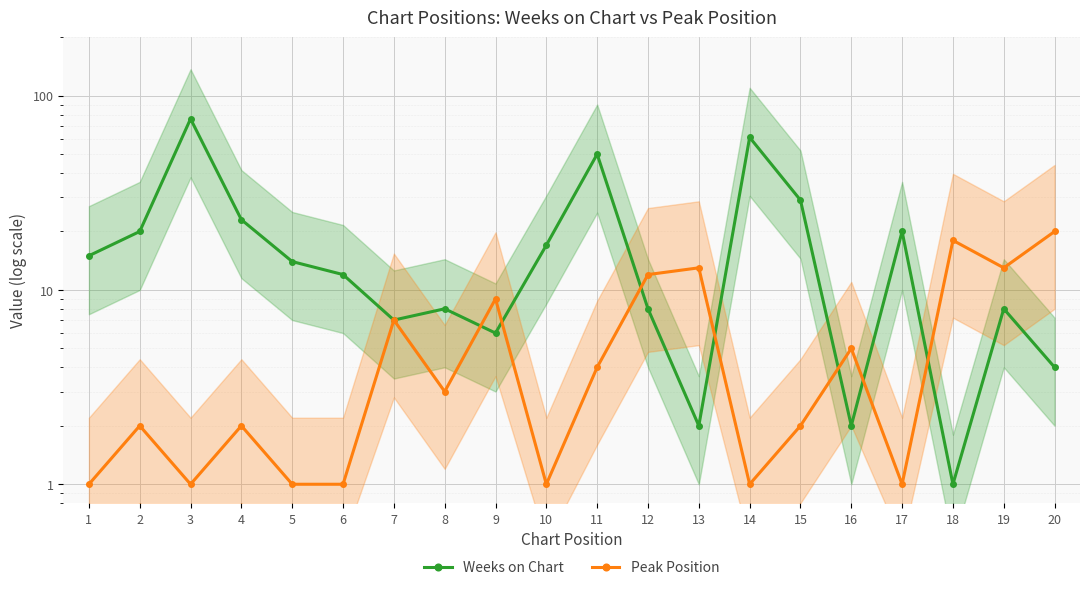

What is the greatest value displayed?

76